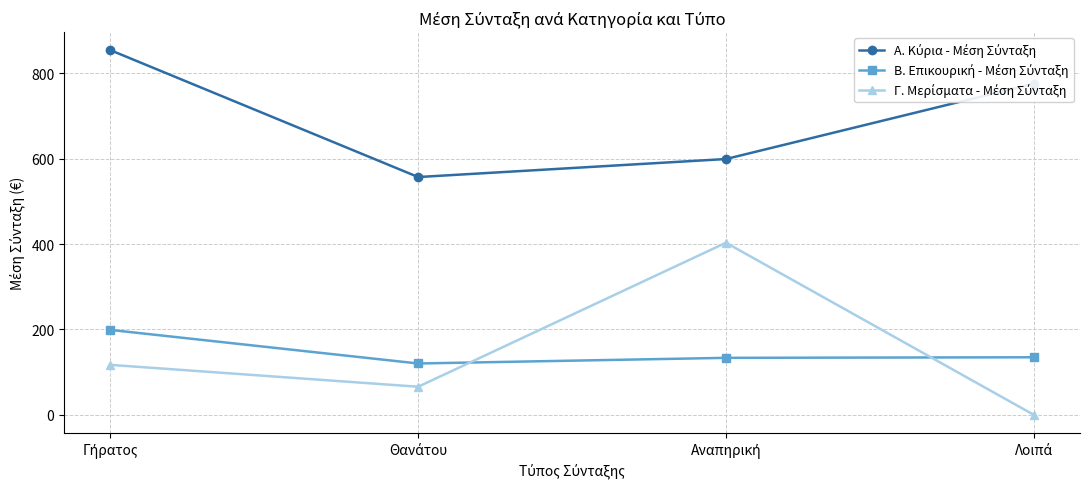

At how many categories does at least one series exceed 97?

4